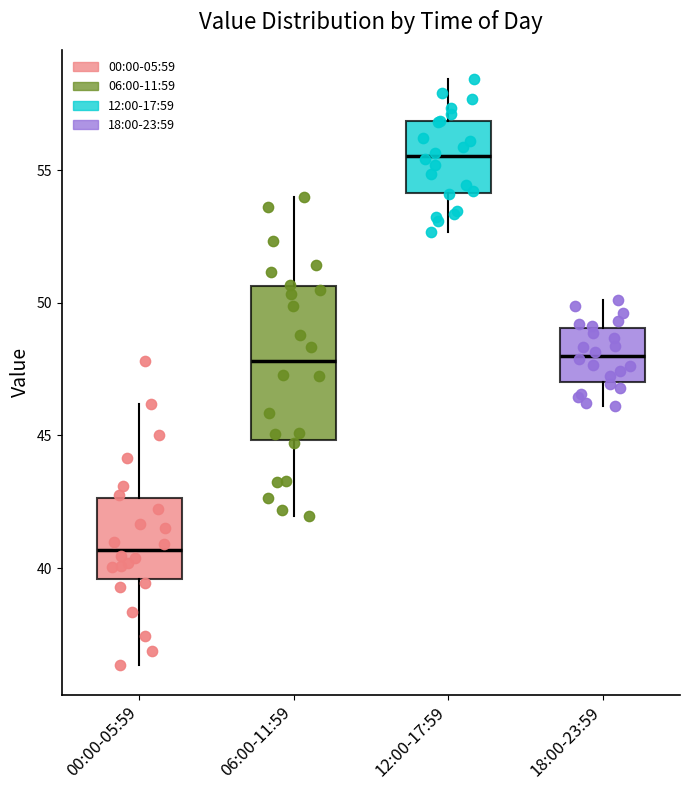

Reading left to right, transcribe this box plot: for each box, give where its median line is, the range the box spans, and where its two whiskers end, as read against the y-axis. The values are not printed on the chart, so give them approximately, as read against the axis.

00:00-05:59: median 40.5, box 39.5 to 42.5, whiskers 36.5 to 46.0
06:00-11:59: median 48.0, box 45.0 to 50.5, whiskers 42.0 to 54.0
12:00-17:59: median 55.5, box 54.0 to 57.0, whiskers 52.5 to 58.5
18:00-23:59: median 48.0, box 47.0 to 49.0, whiskers 46.0 to 50.0